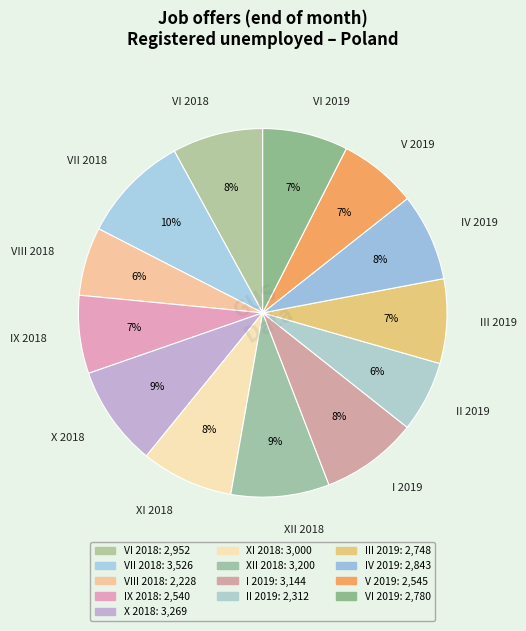

Is it true that V 2019 is 1% of the pie?

False